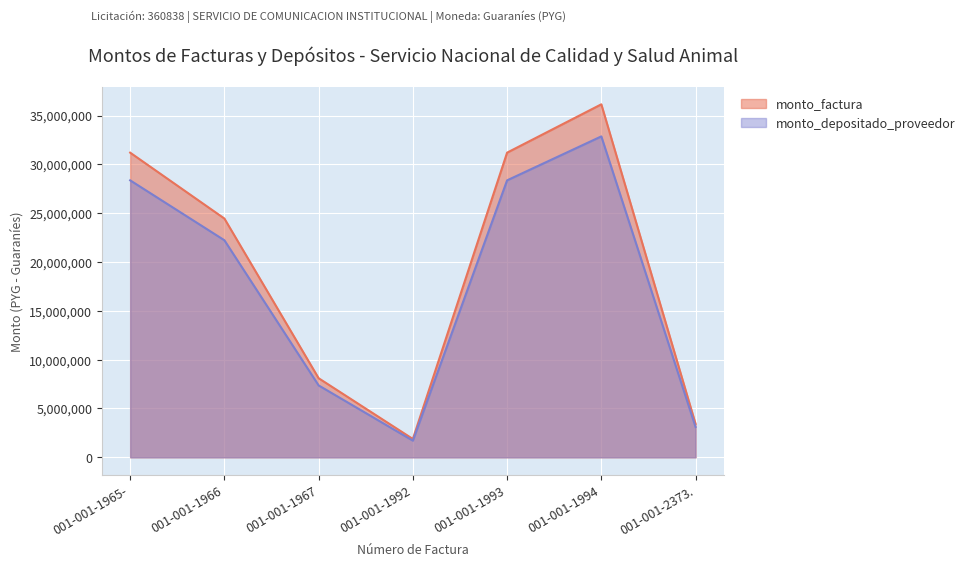

True or false: monto_depositado_proveedor and monto_factura intersect in this chart.

False